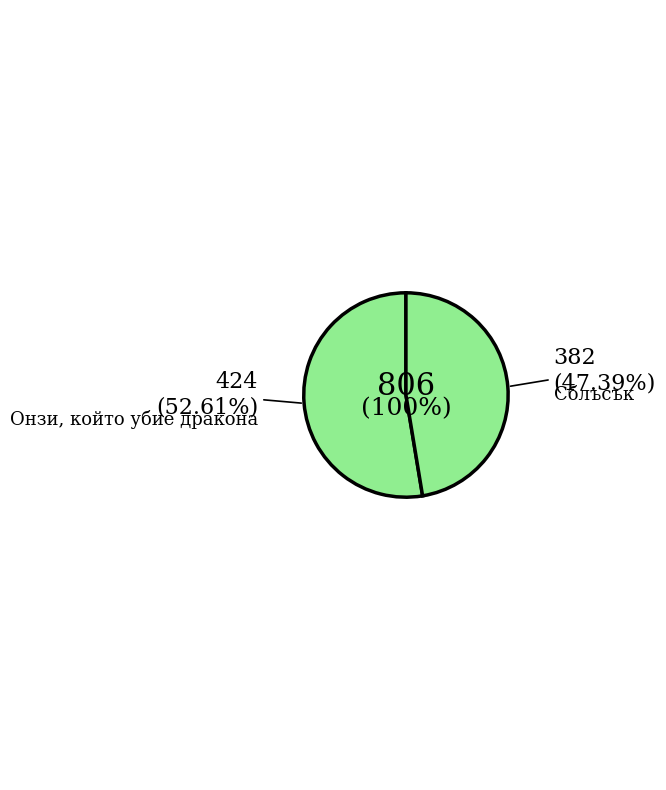

Is there a majority slice in this chart?

Yes